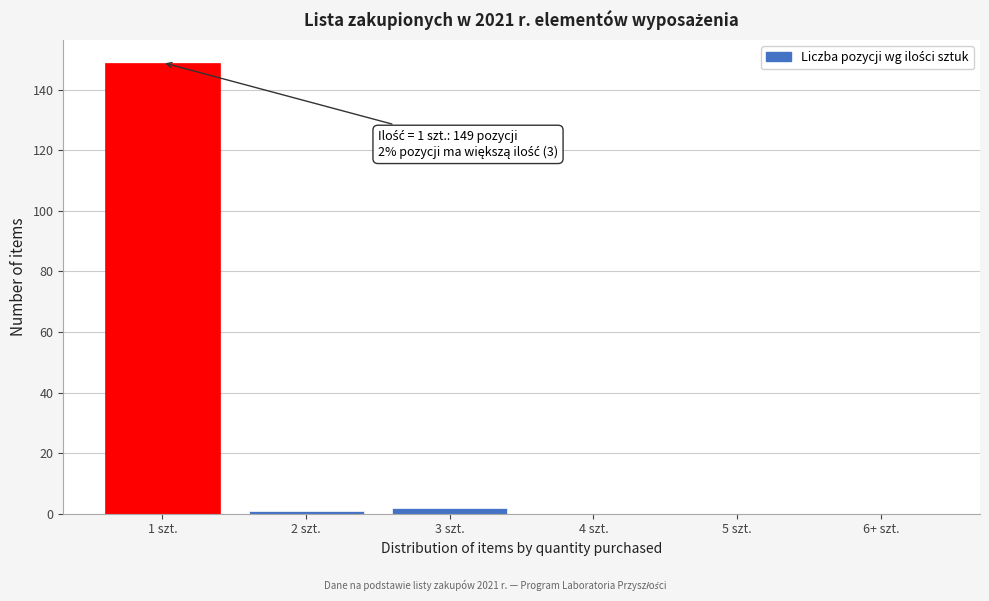

Reading right to left, extract all data points from this chart.

6+ szt.=0	5 szt.=0	4 szt.=0	3 szt.=2	2 szt.=1	1 szt.=149